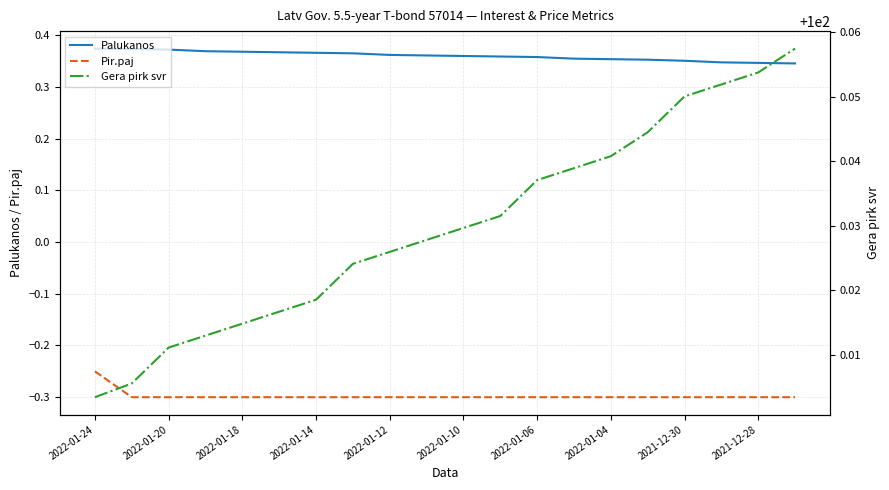

The Pir.paj series shows -0.4 at 15. True or false?

False